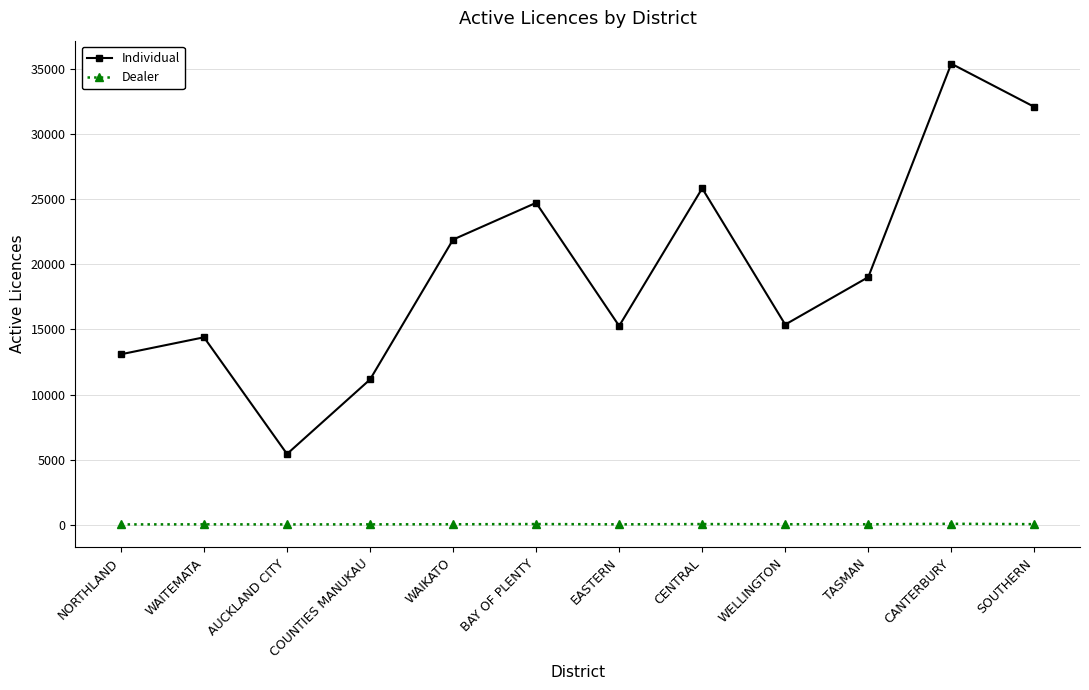

What is the difference between the maximum and minimum values in the Individual series?

29992